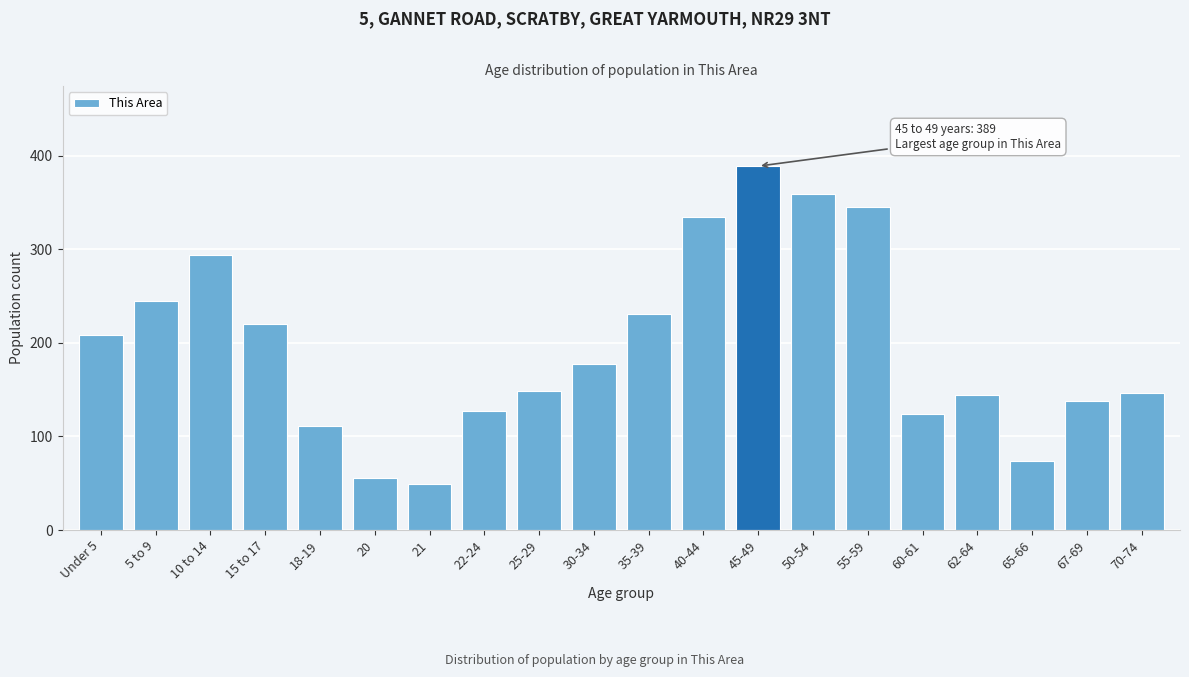

Reading left to right, what are all the values shown in this chart?

Under 5=208	5 to 9=245	10 to 14=294	15 to 17=220	18-19=111	20=56	21=49	22-24=127	25-29=149	30-34=177	35-39=231	40-44=335	45-49=389	50-54=359	55-59=345	60-61=124	62-64=144	65-66=74	67-69=138	70-74=146